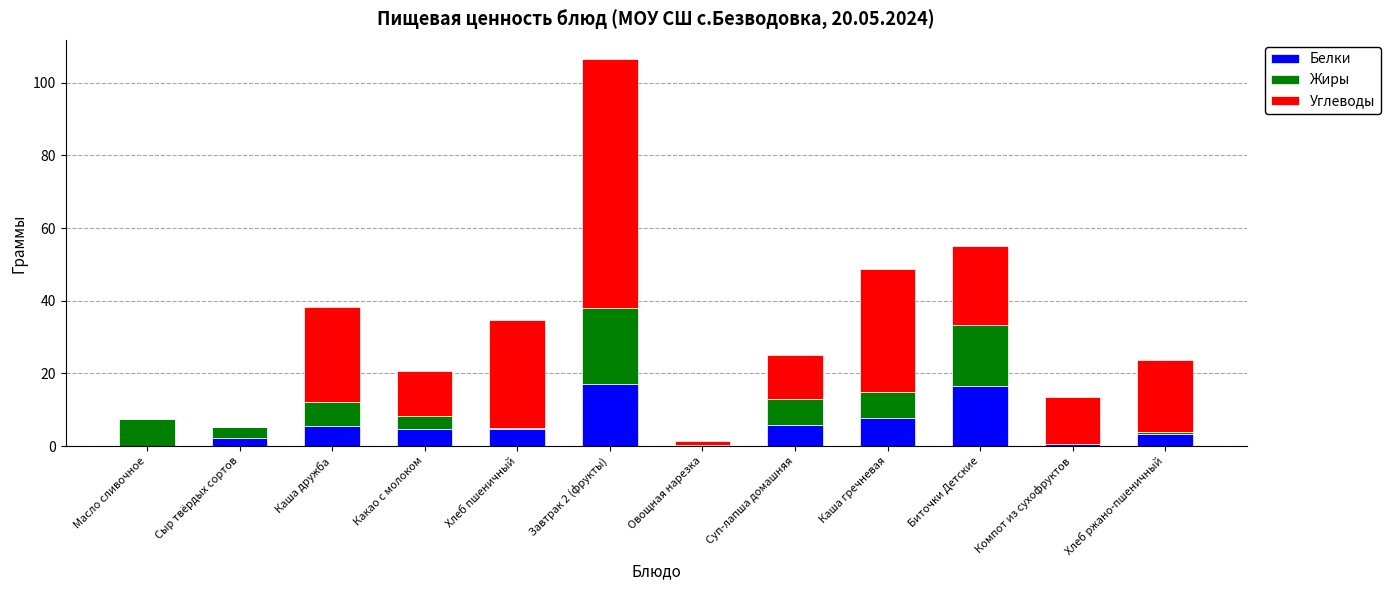

Are the bars grouped side by side (vs. stacked)?

No